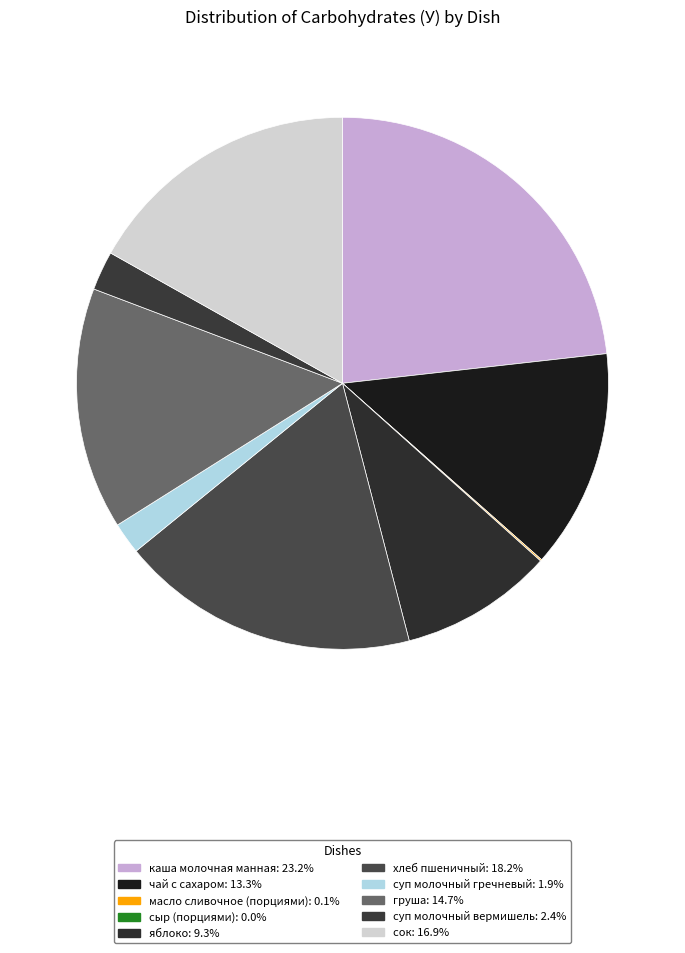

To the nearest percent, what percentage of the pie is груша?

15%